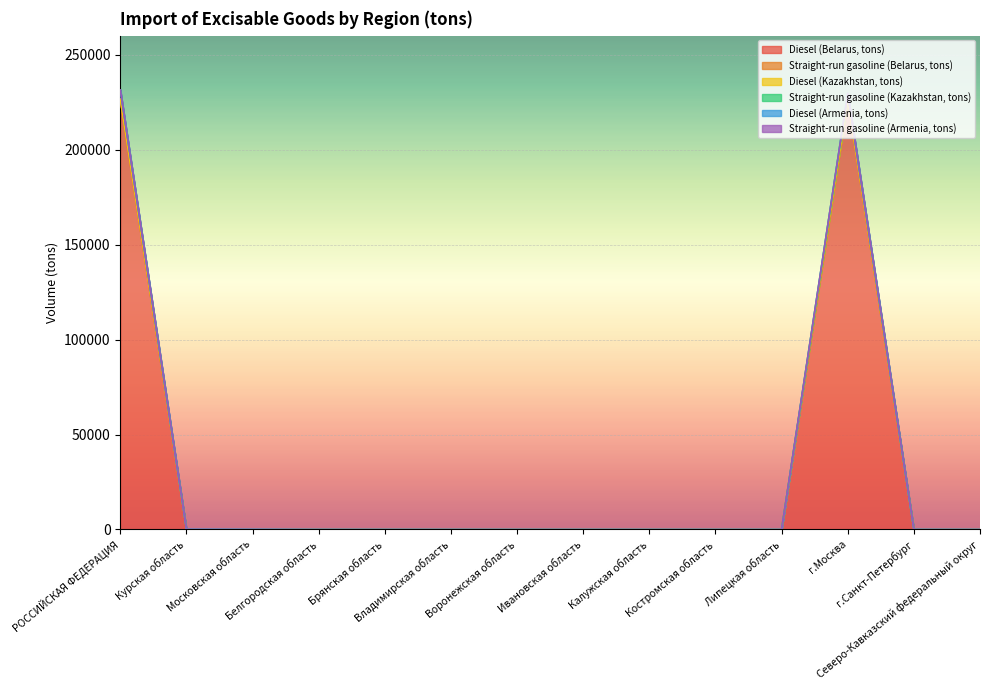

Which series has the widest spread of values?

Diesel (Belarus, tons)